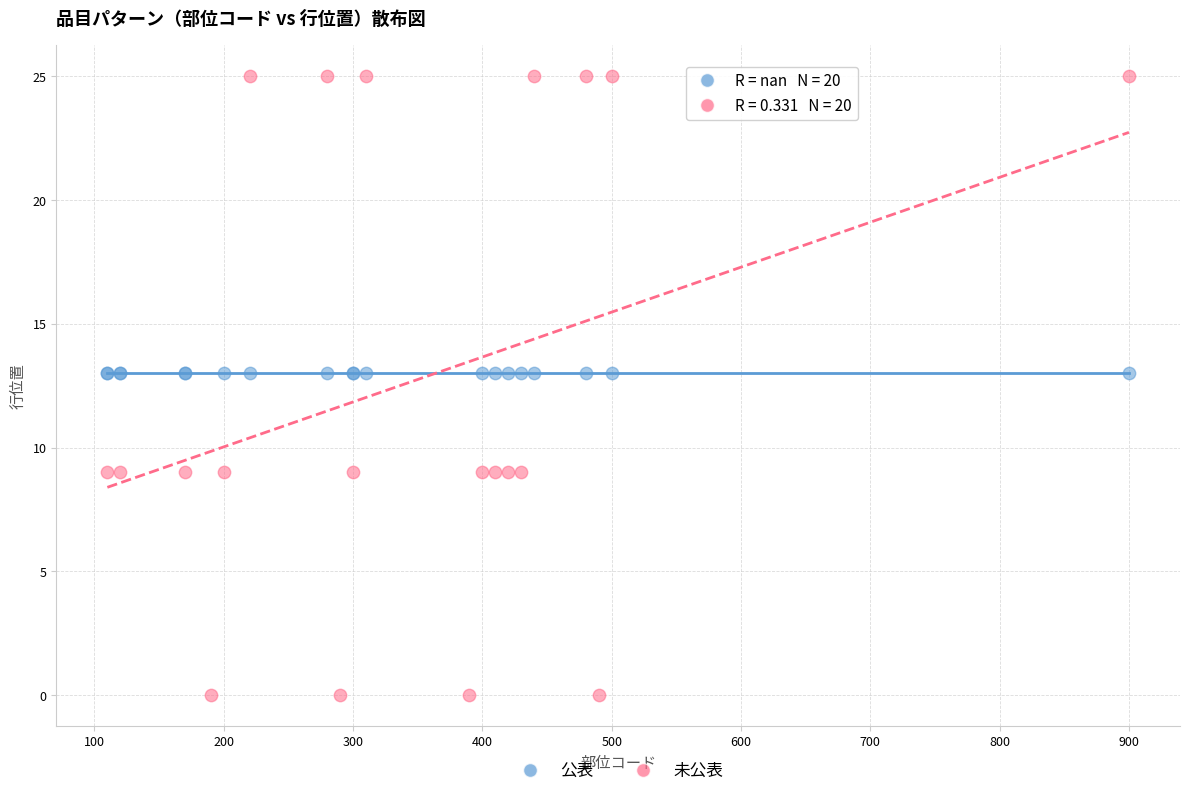

Which series contains the highest Y value?

未公表